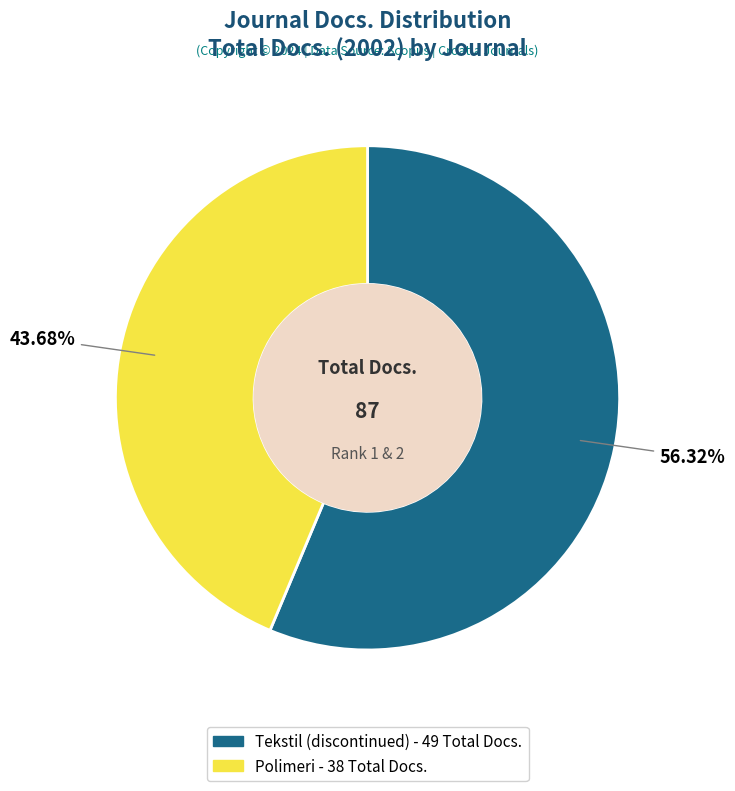

How many segments does this pie chart have?

2